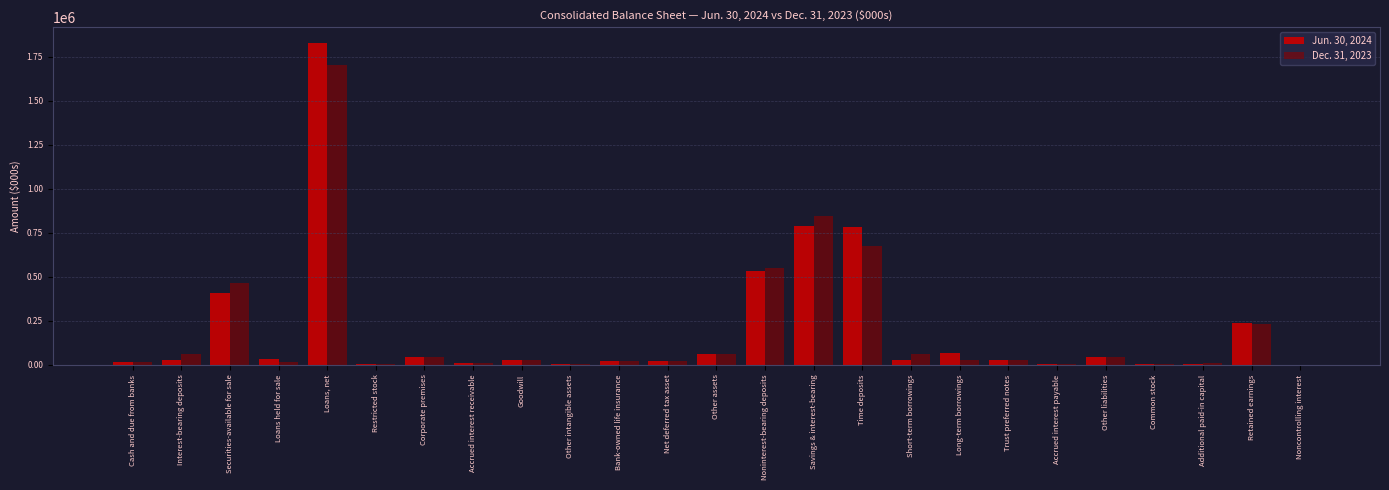

At which category is the sum across all series the highest?

Loans, net